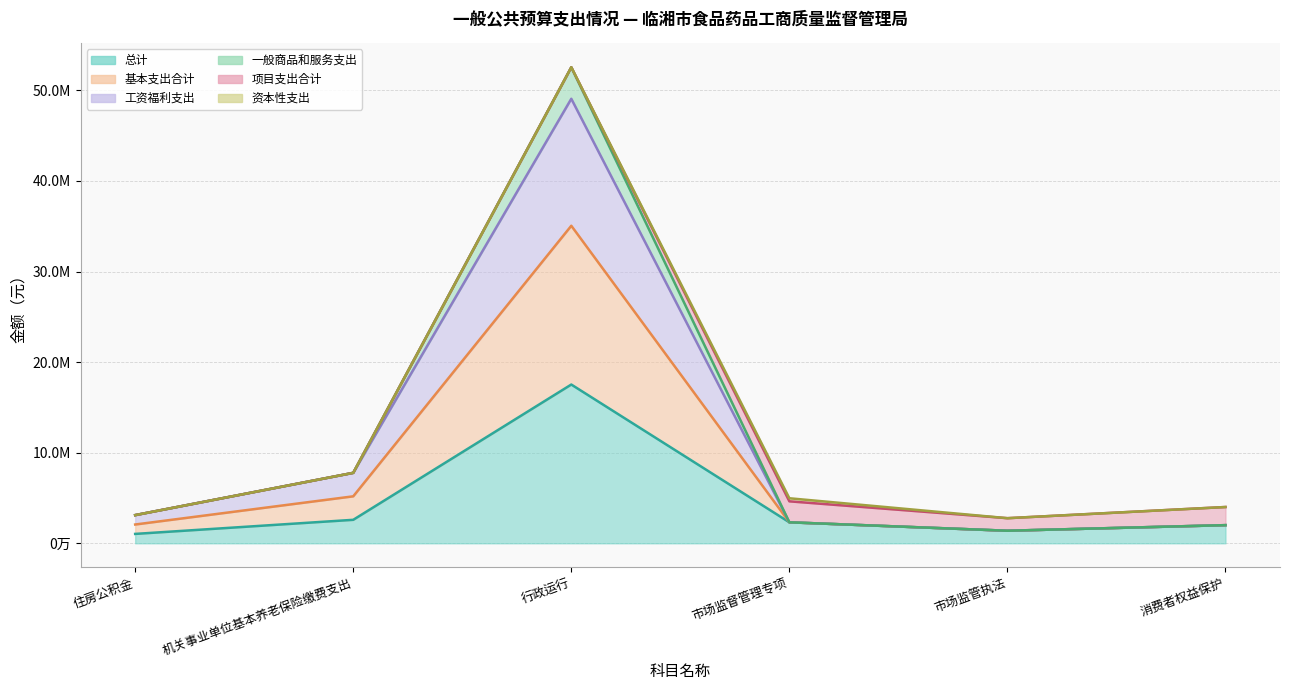

What is the sum of all 一般商品和服务支出 values?

74851719.8